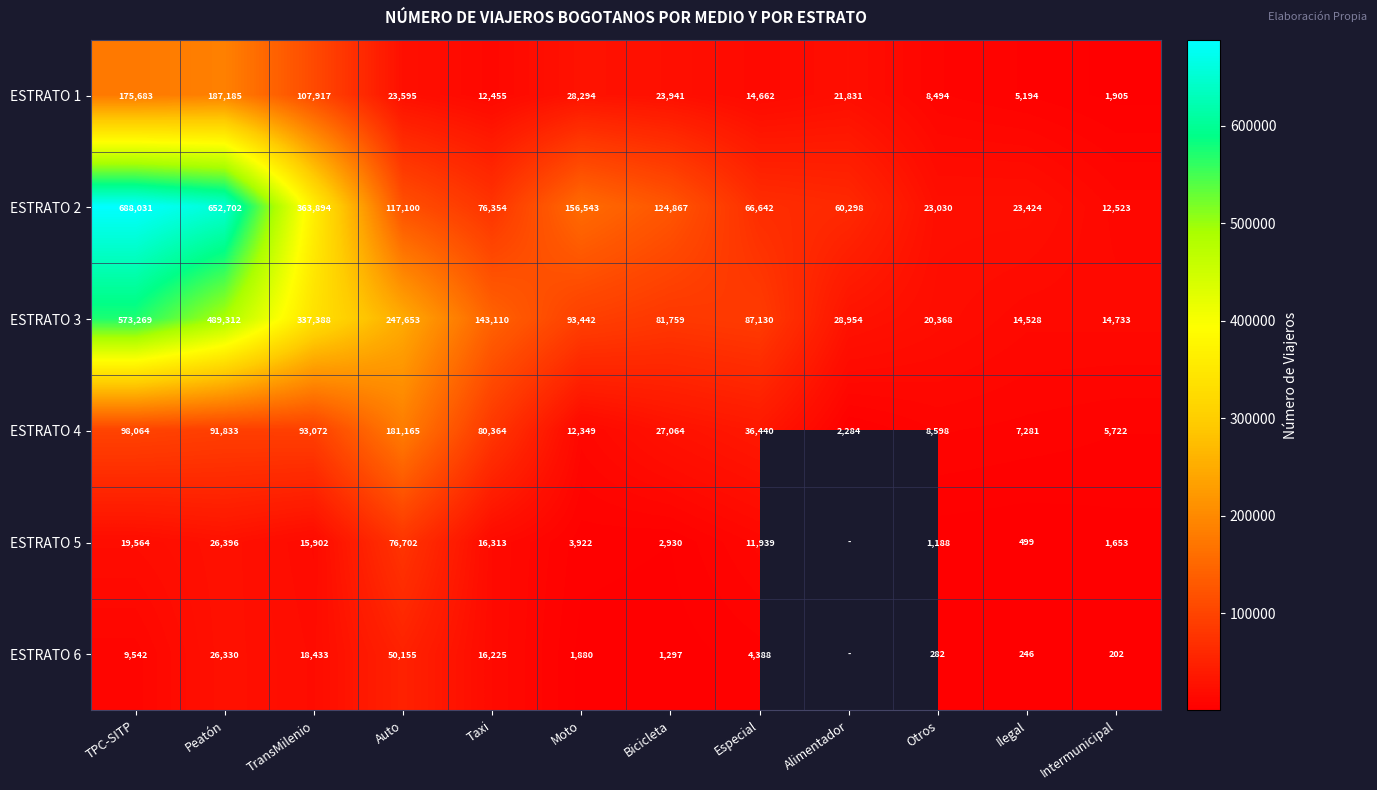

True or false: ESTRATO 3 has a value of 165406.5 at Moto.

False